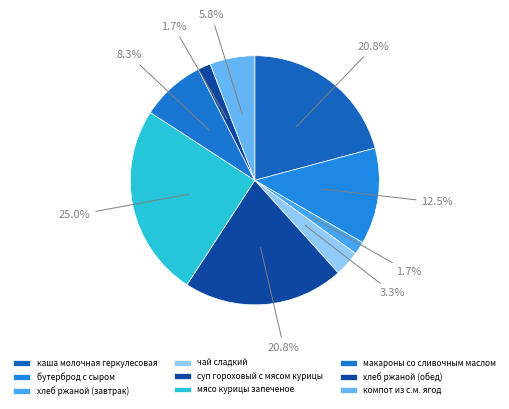

The хлеб ржаной (завтрак) slice represents 2% of the pie. True or false?

True